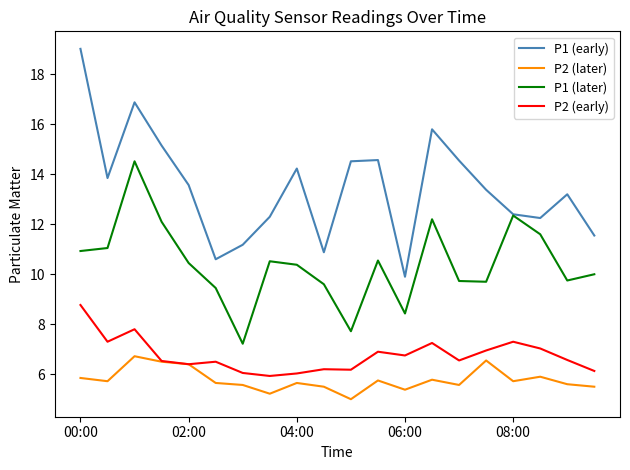

What is the maximum value for P1 (later)?

14.5